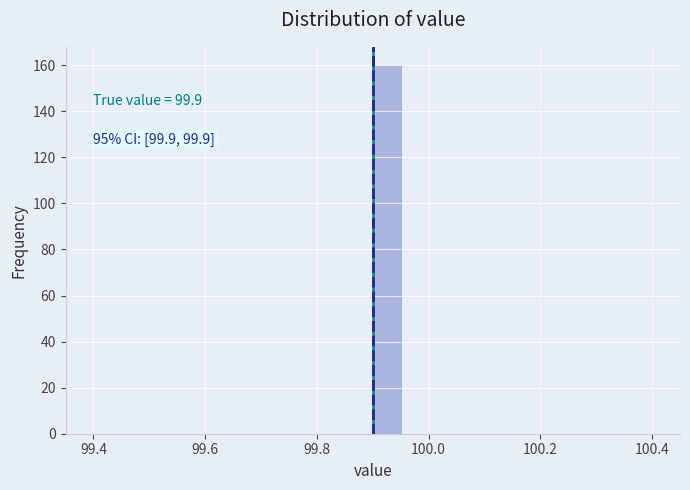

Around what value on the x-axis is the tallest bar? Give the approximate position of its centre, as read against the axis.

99.92